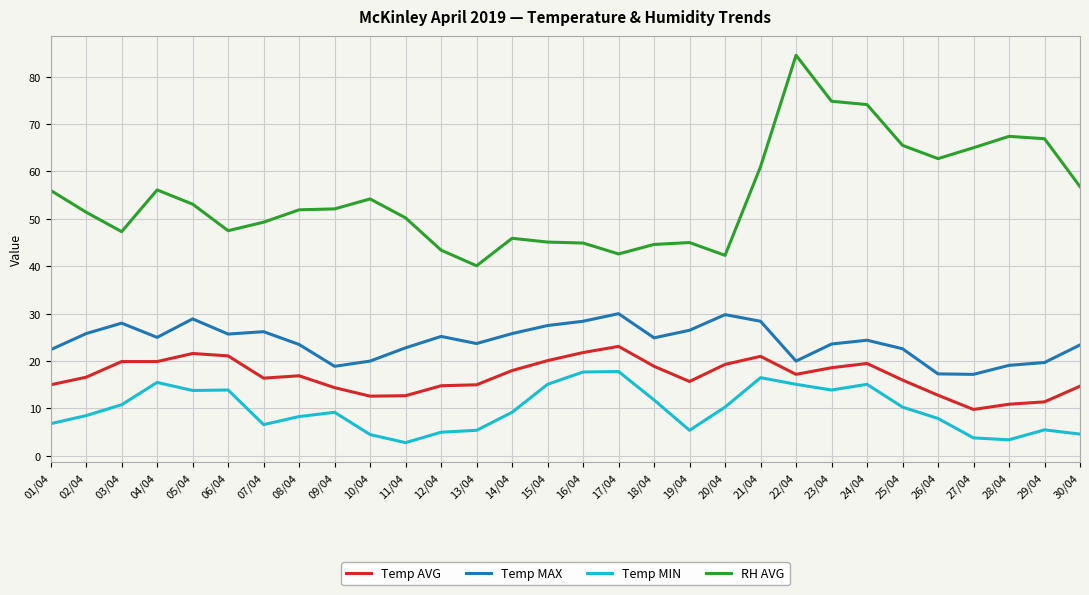

True or false: Temp MIN and Temp AVG cross at least once.

False